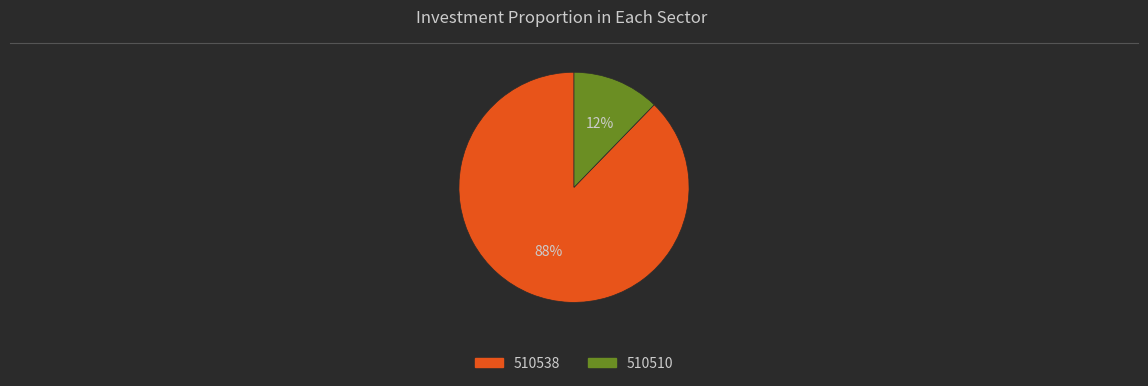

What is the majority slice?

510538